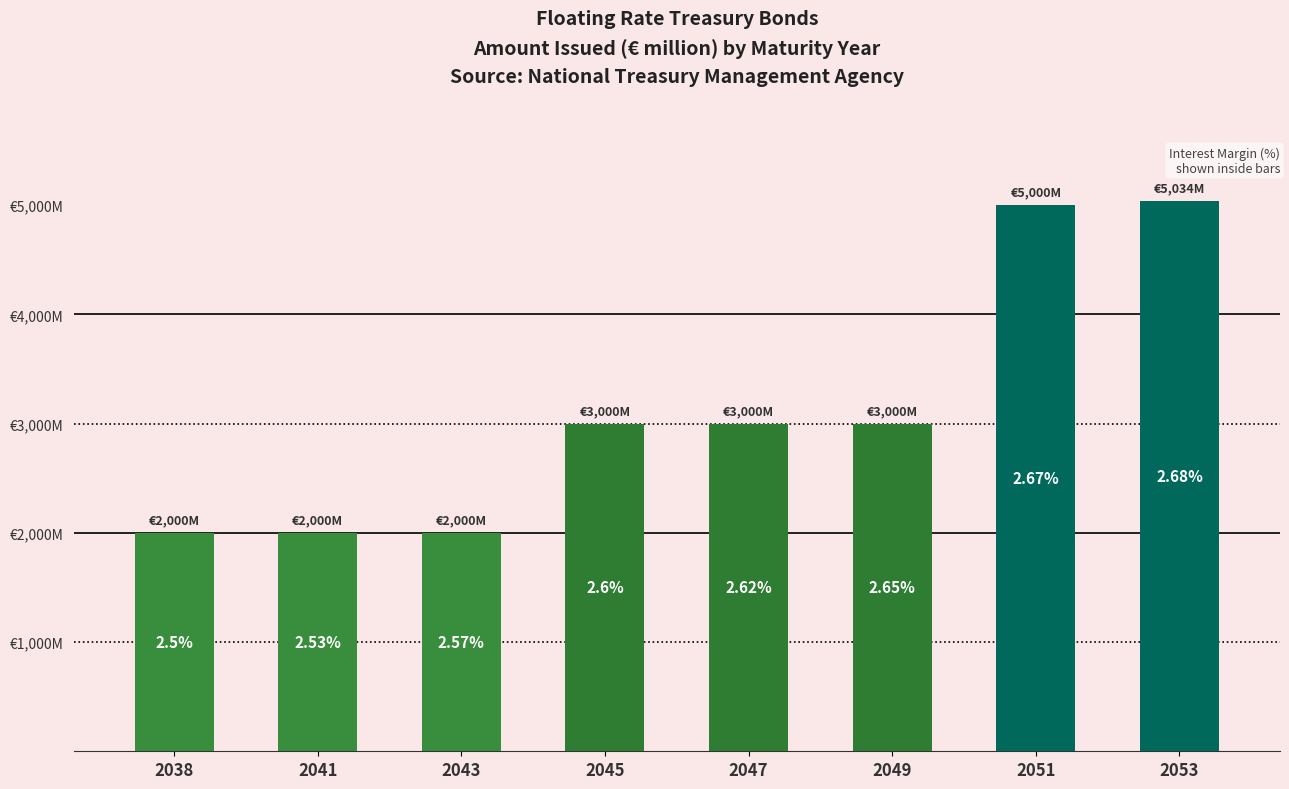

Does the chart contain any negative values?

No